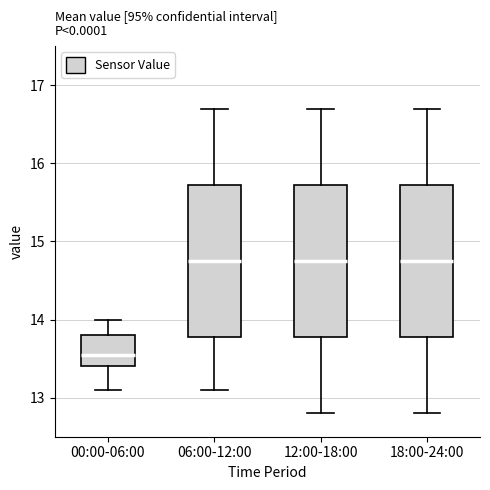

Where is the upper edge of the box for 00:00-06:00 on the y-axis? The values are not printed on the chart, so give them approximately, as read against the axis.

13.8